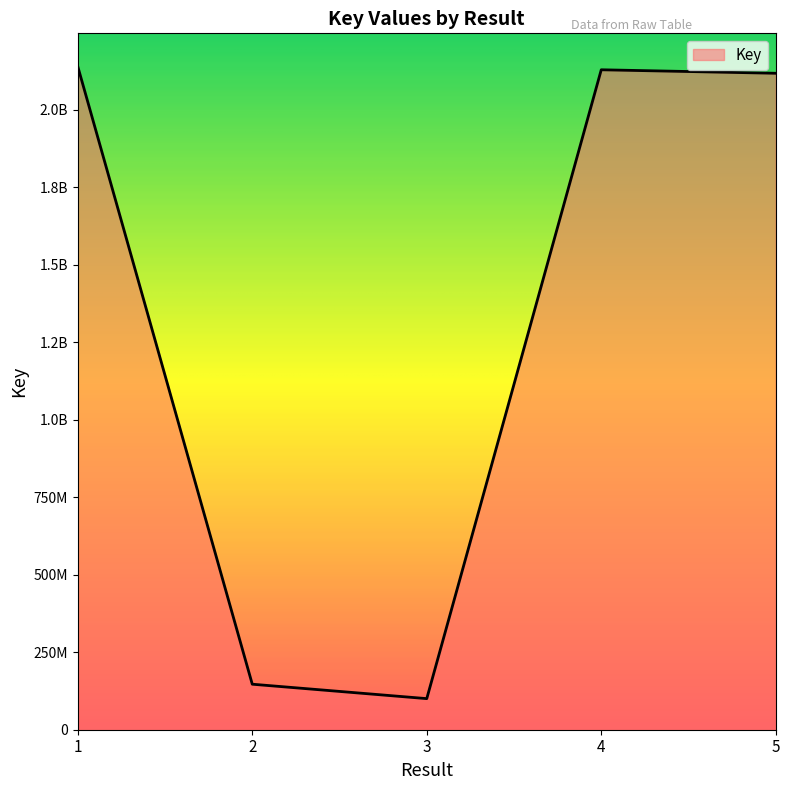

Reading left to right, extract all data points from this chart.

1=2138780743	2=146771677	3=100271834	4=2128188471	5=2116915407